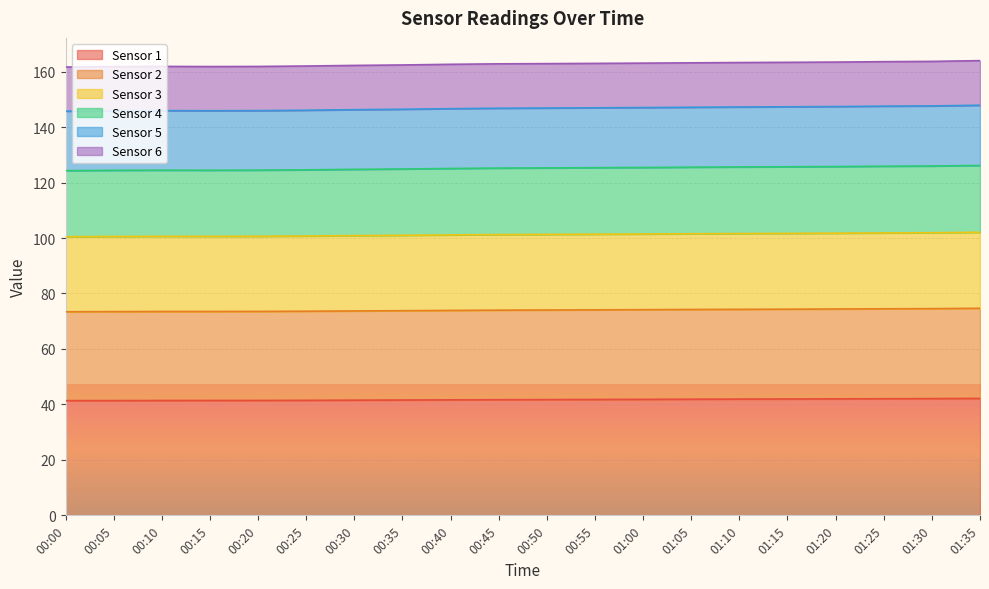

True or false: Sensor 1 and Sensor 5 cross at least once.

False